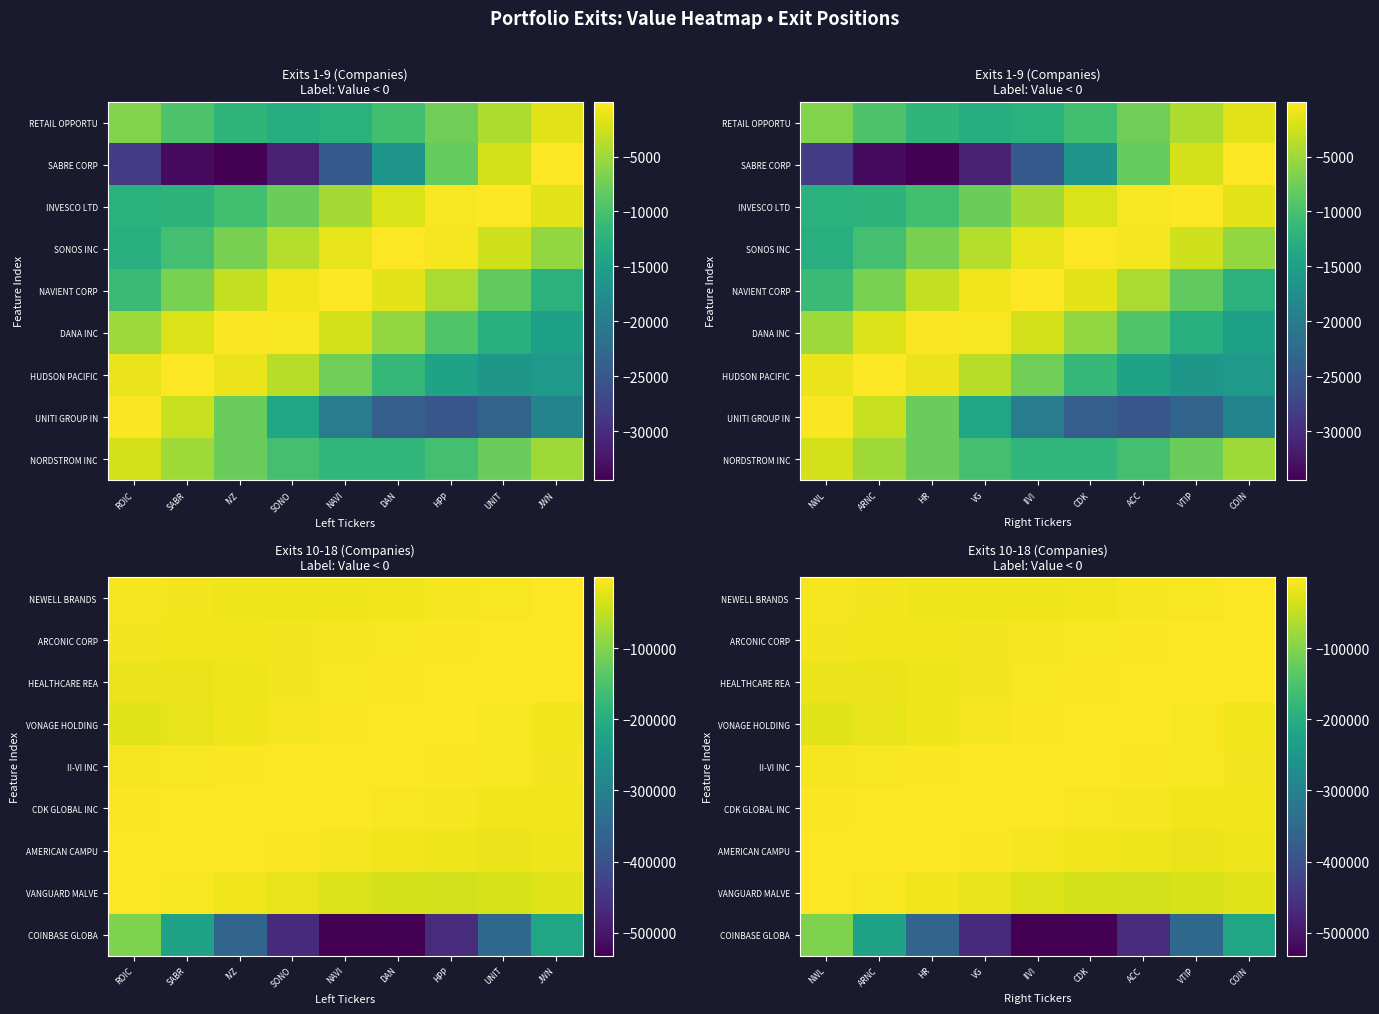

True or false: VONAGE HOLDING has a value of -8152.4 at ARNC.

False